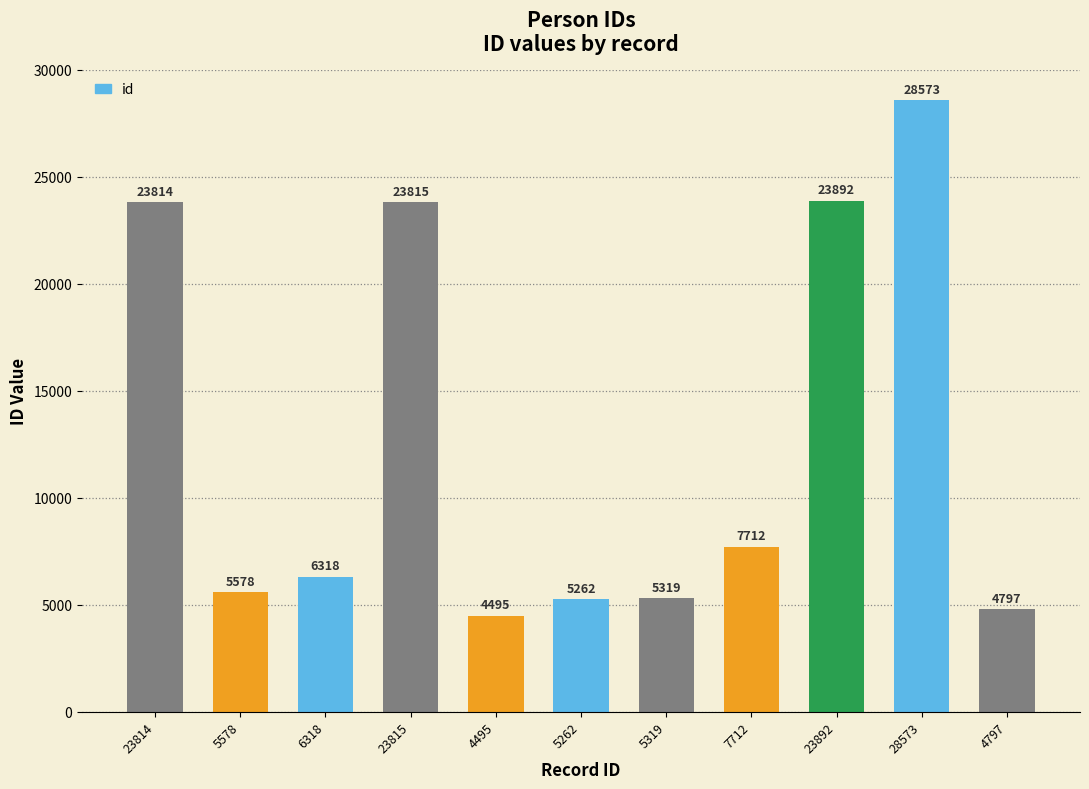

Reading right to left, what are all the values shown in this chart?

4797	28573	23892	7712	5319	5262	4495	23815	6318	5578	23814